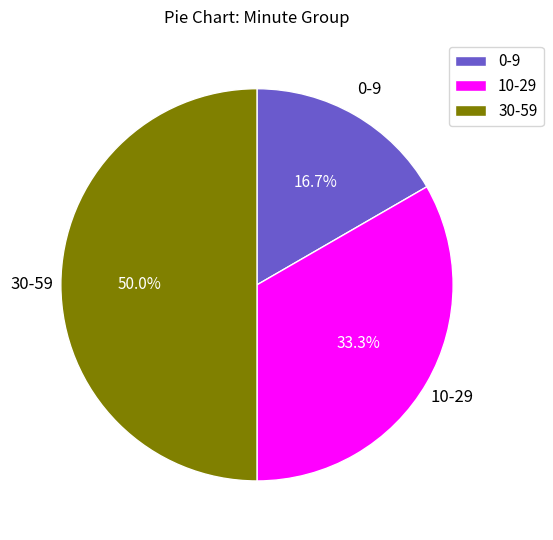

Approximately how many times larger is the value at 0-9 compared to 10-29?

0.5